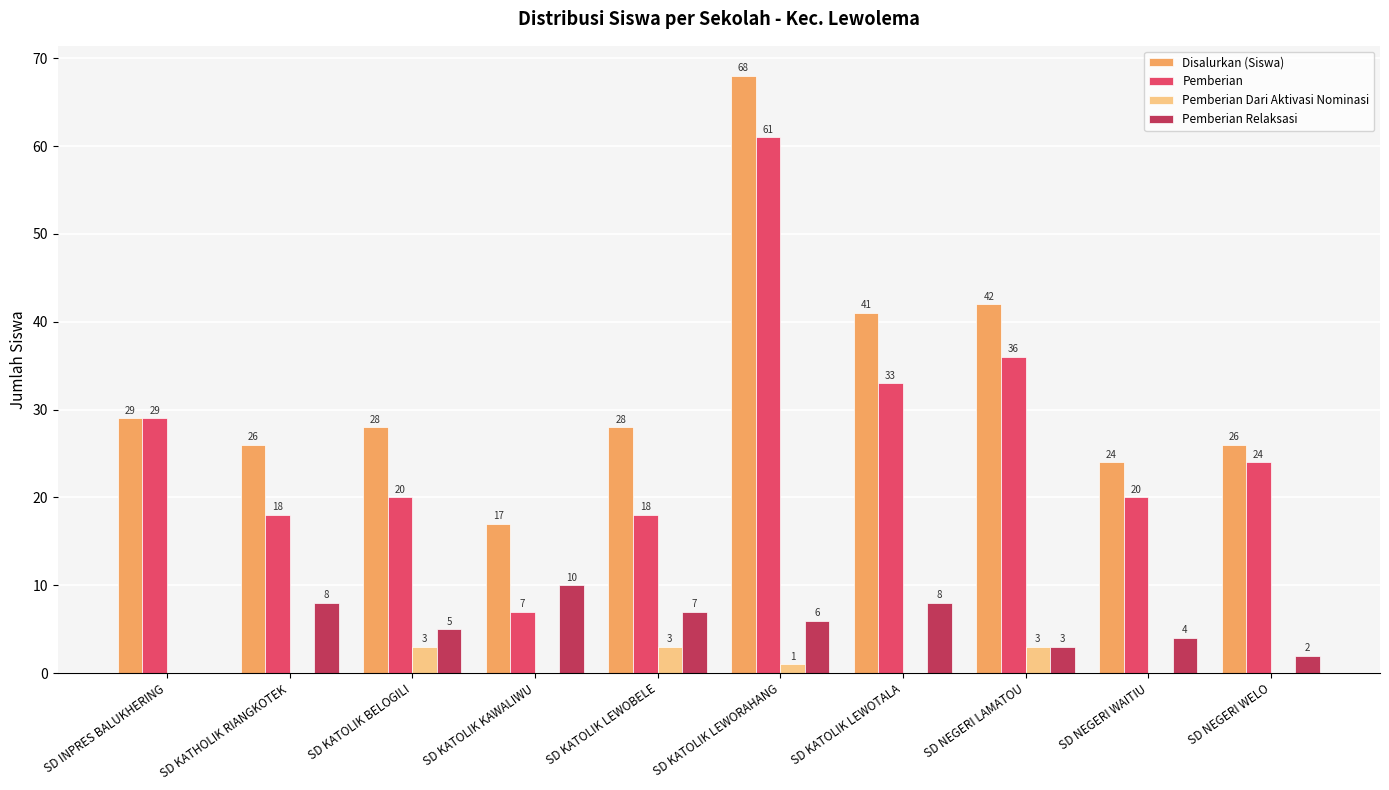

True or false: Pemberian Relaksasi has a value of 6 at SD KATOLIK LEWORAHANG.

True